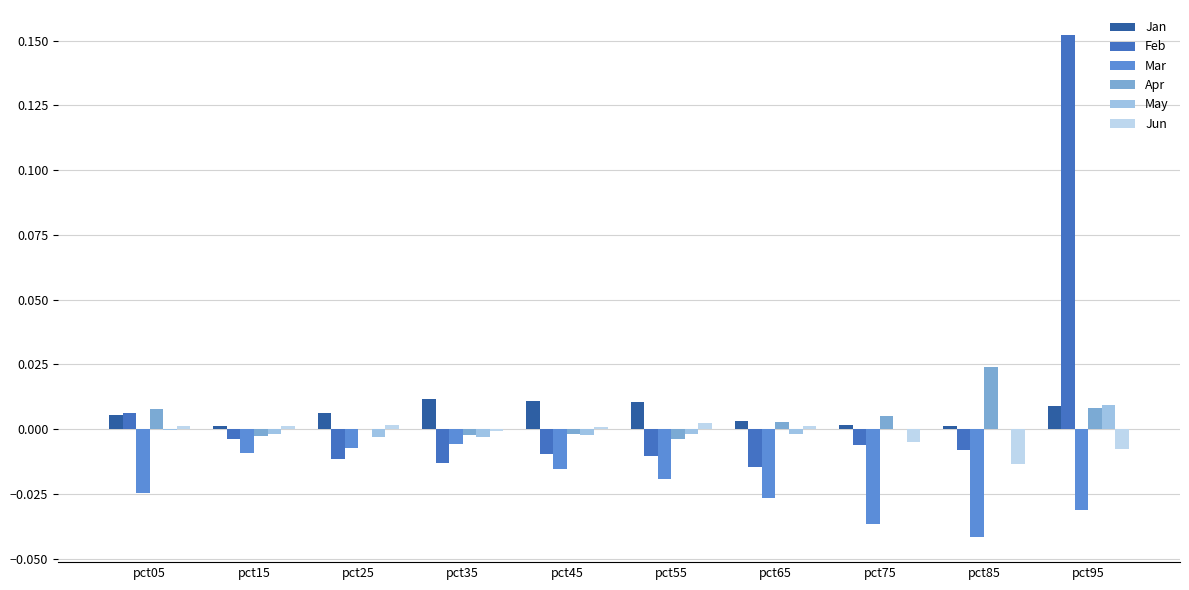

At which category does the chart reach its peak across all series?

pct95